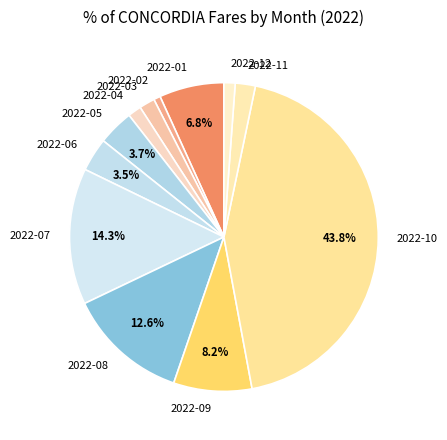

True or false: 2022-05 accounts for 4% of the total.

True